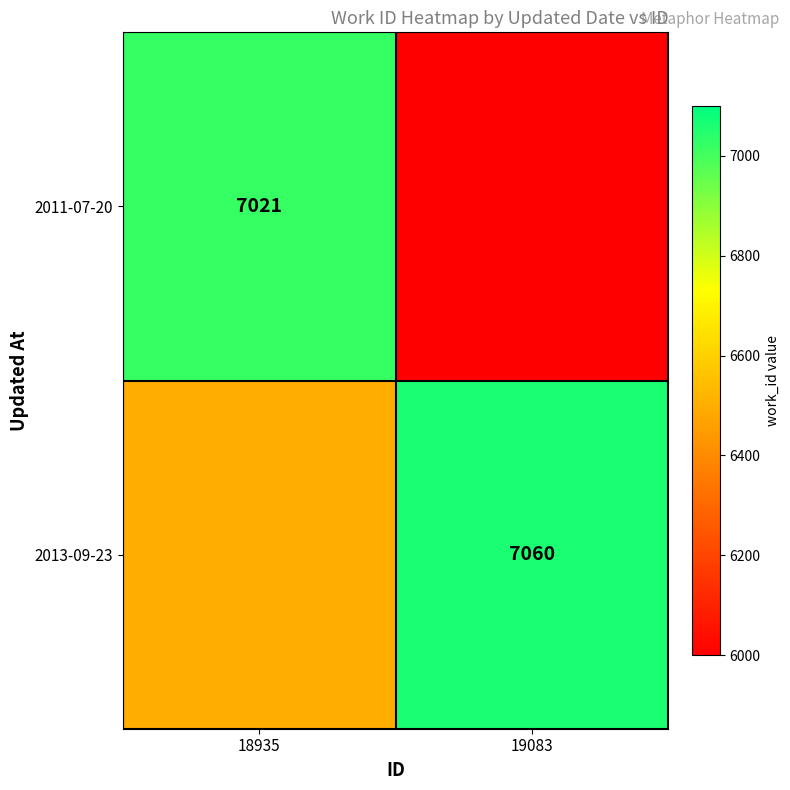

The value of 2013-09-23 at 19083 is 3311. True or false?

False